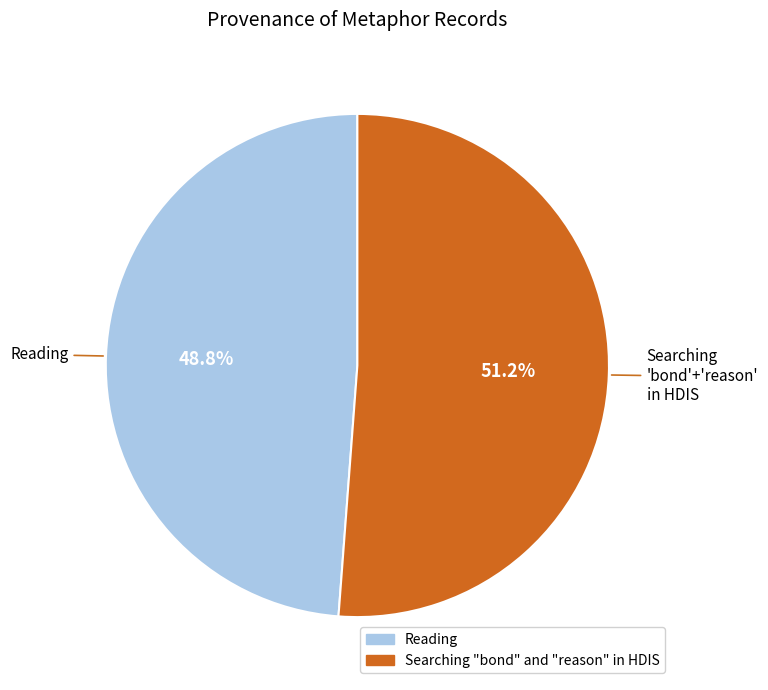

Which slice represents more than half of the pie?

Searching 'bond'+'reason' in HDIS